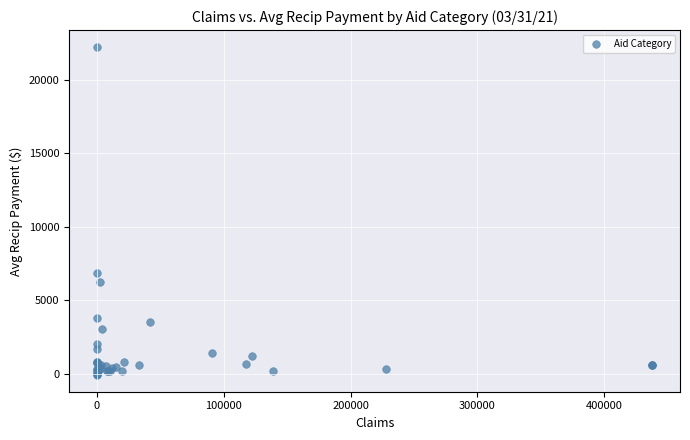

What Y value in the scatter plot is closest to 11076?

6840.8